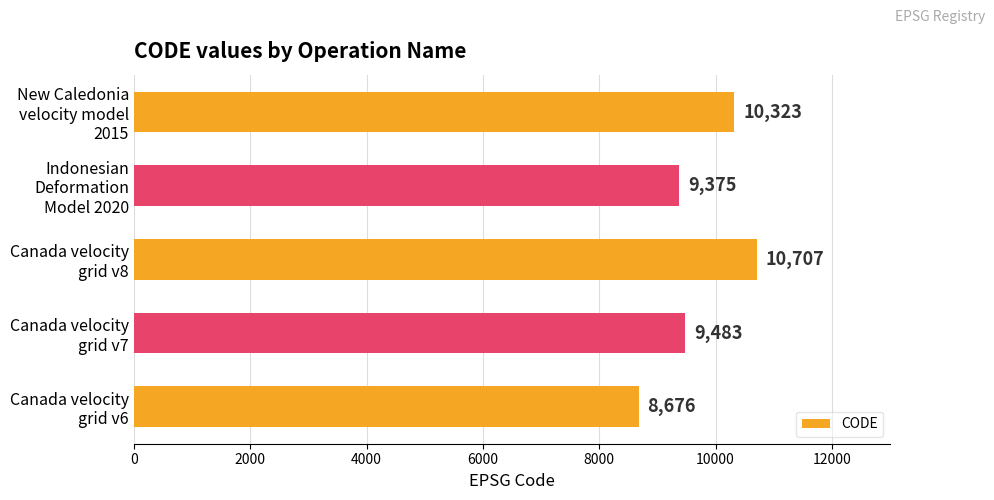

What is the sum of all values?

48564